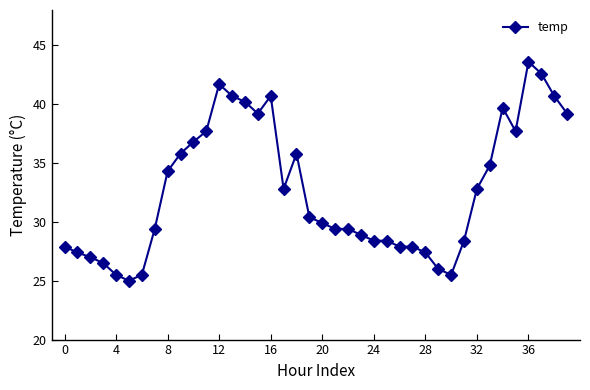

What is the minimum value shown in the chart?

25.0